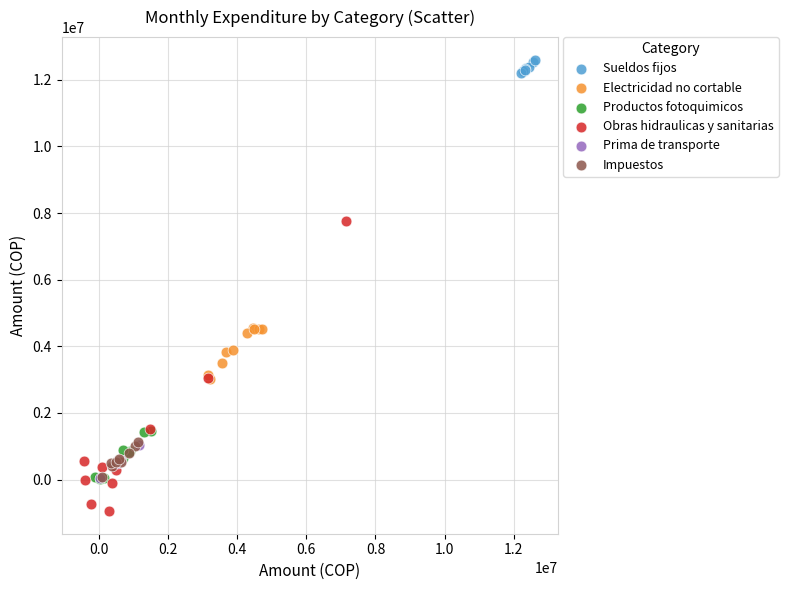

Which series reaches the maximum Y coordinate?

Sueldos fijos